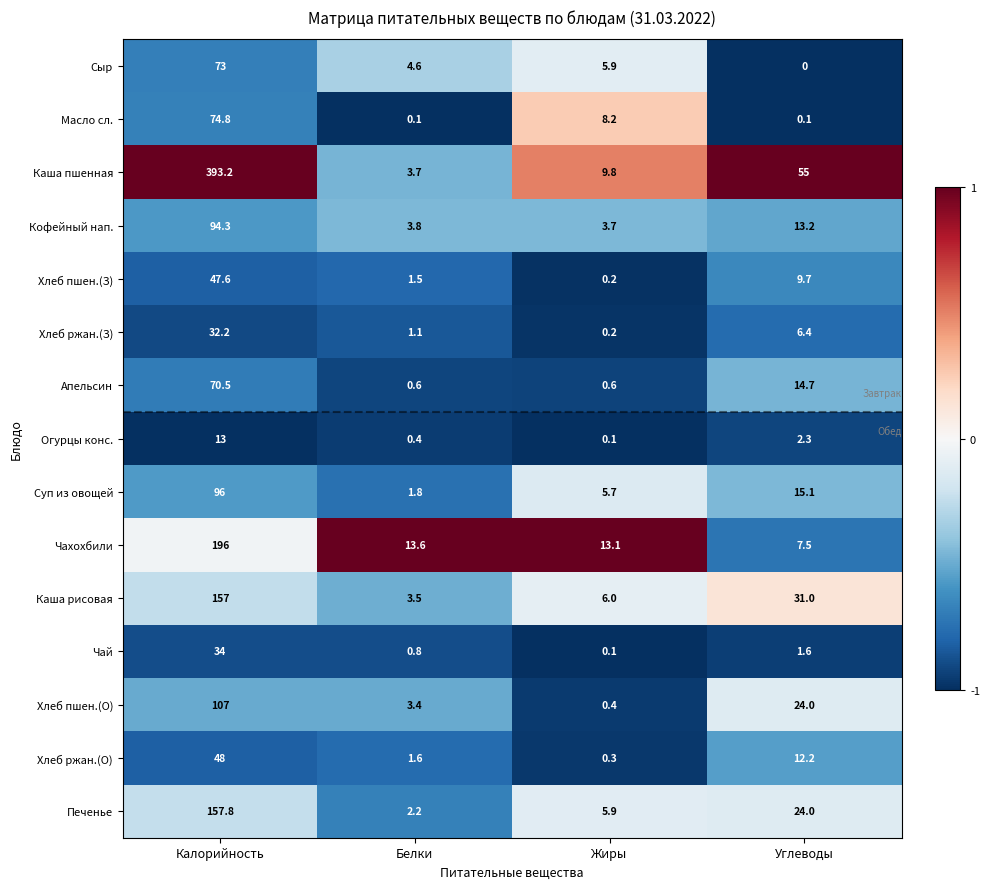

What is the maximum value for Чахохбили?

196.0